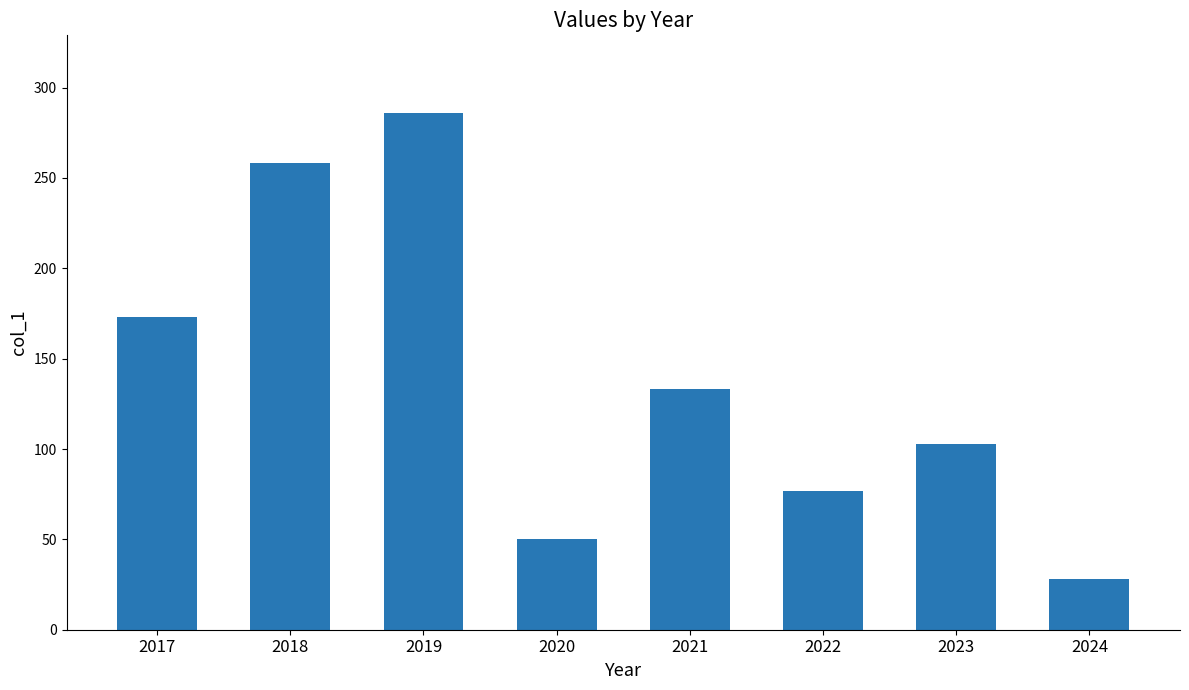

Between 2024 and 2018, which is larger?

2018